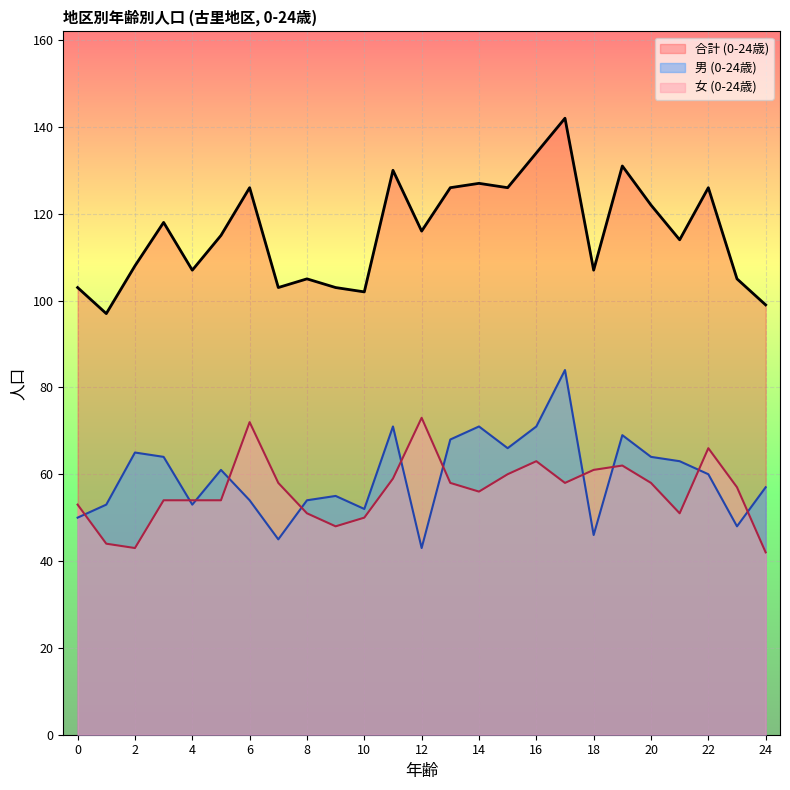

The 男 (0-24歳) series shows 78 at 8. True or false?

False